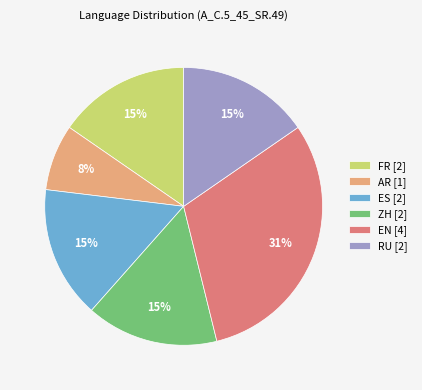

Which slice is the smallest?

AR [1]